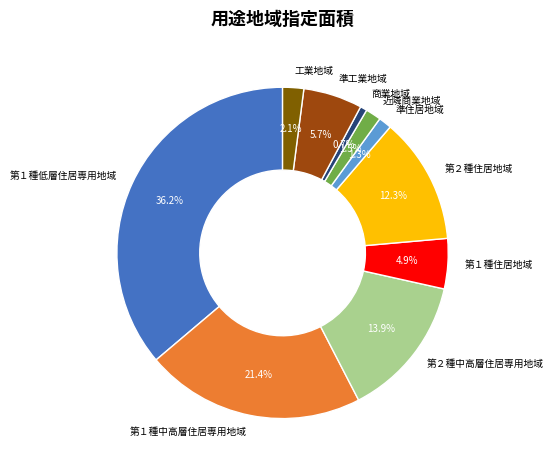

Is there a majority slice in this chart?

No